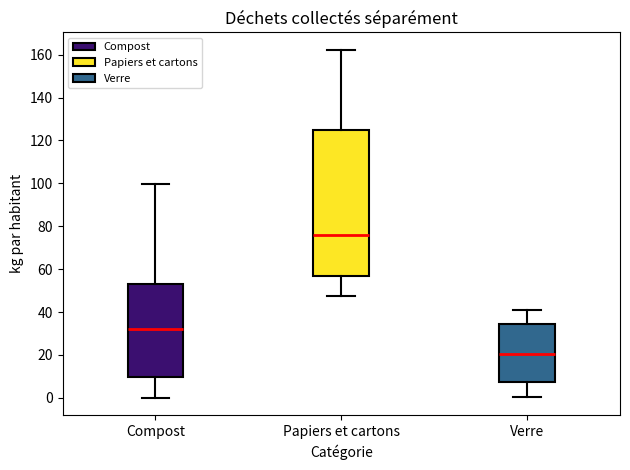

Which box's median line is the highest?

Papiers et cartons